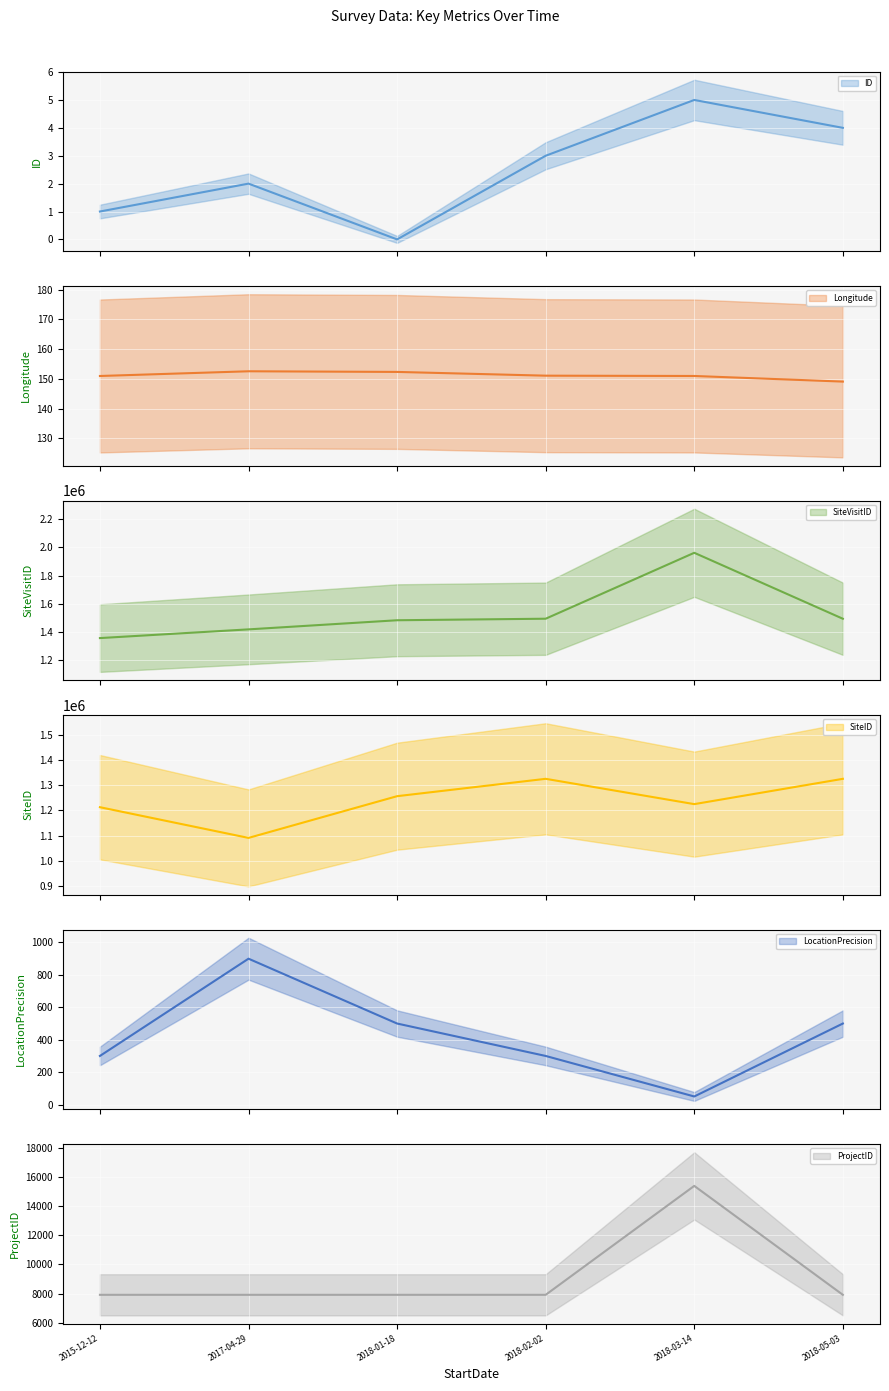

How many distinct data groups are displayed?

6